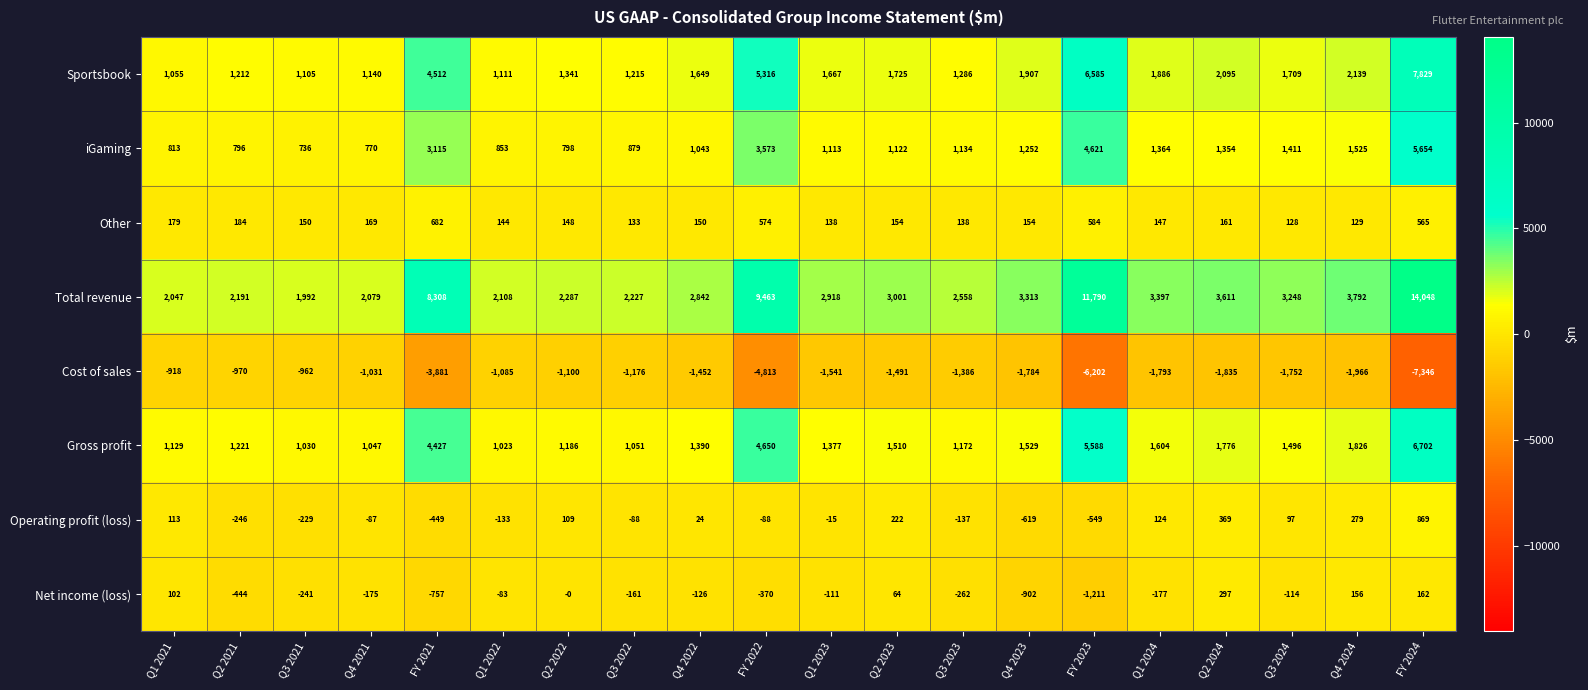

Rank the series by their maximum value, from lowest to highest.

Cost of sales, Net income (loss), Other, Operating profit (loss), iGaming, Gross profit, Sportsbook, Total revenue